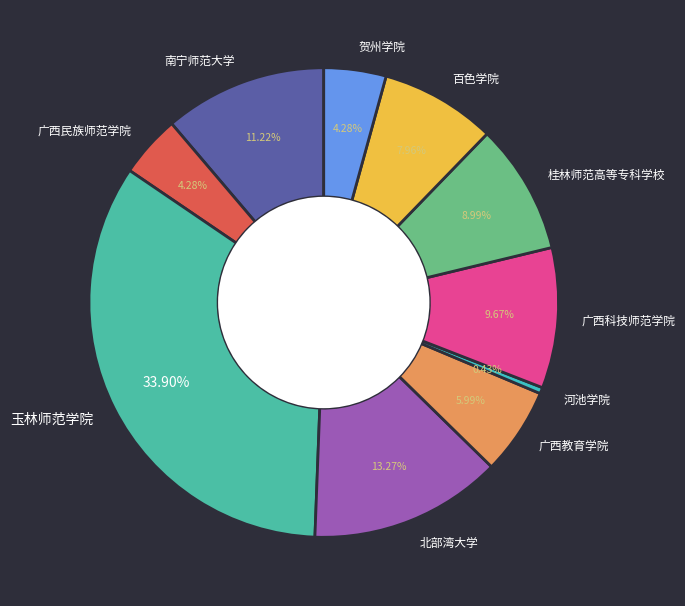

How many segments does this pie chart have?

10